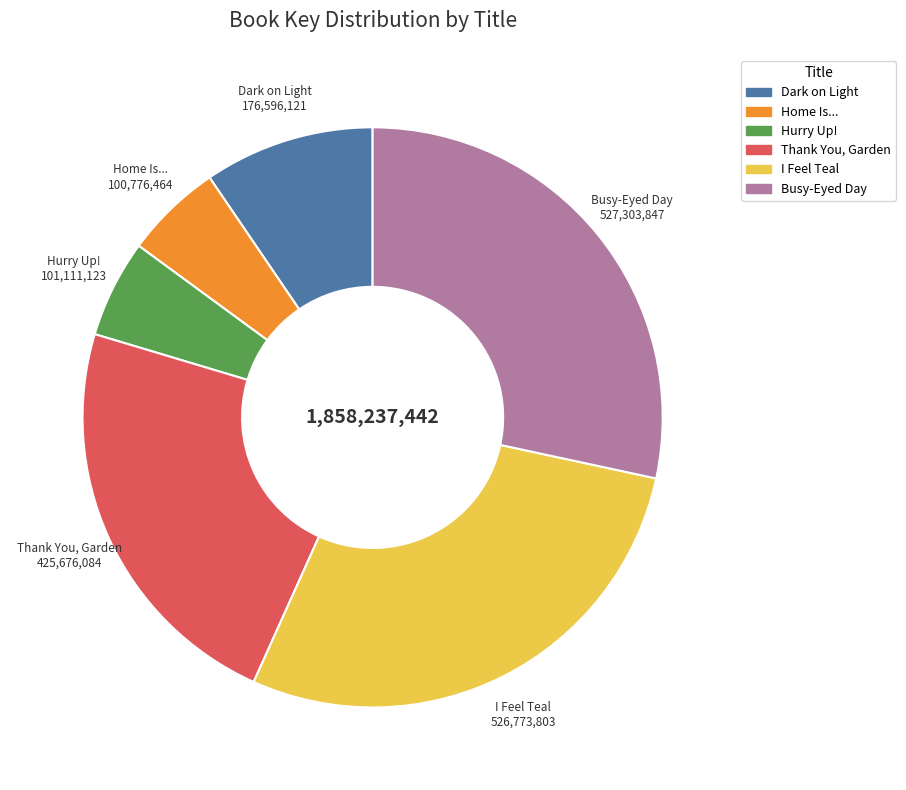

Does I Feel Teal account for over 50% of the chart?

No